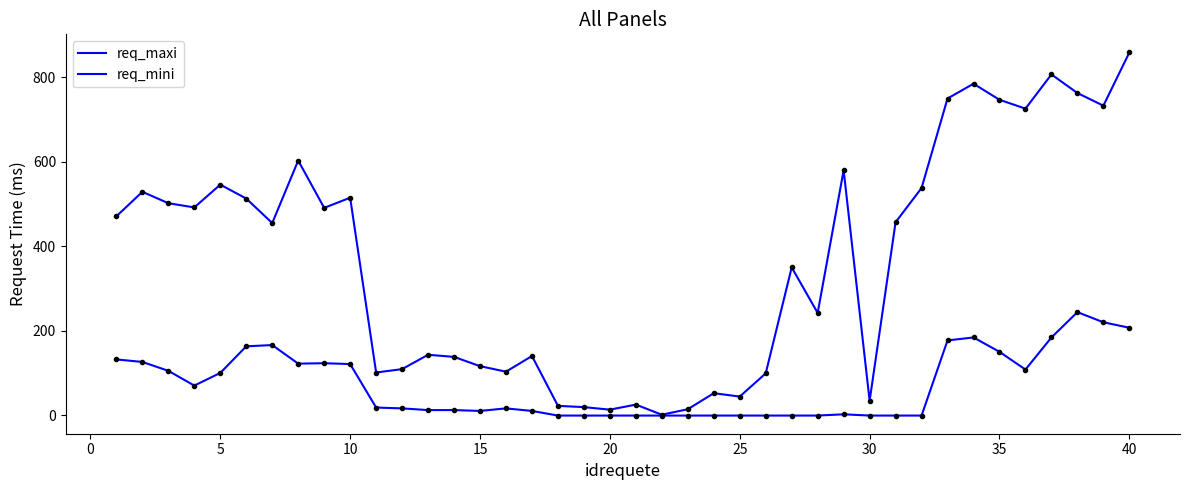

True or false: req_maxi and req_mini cross at least once.

False